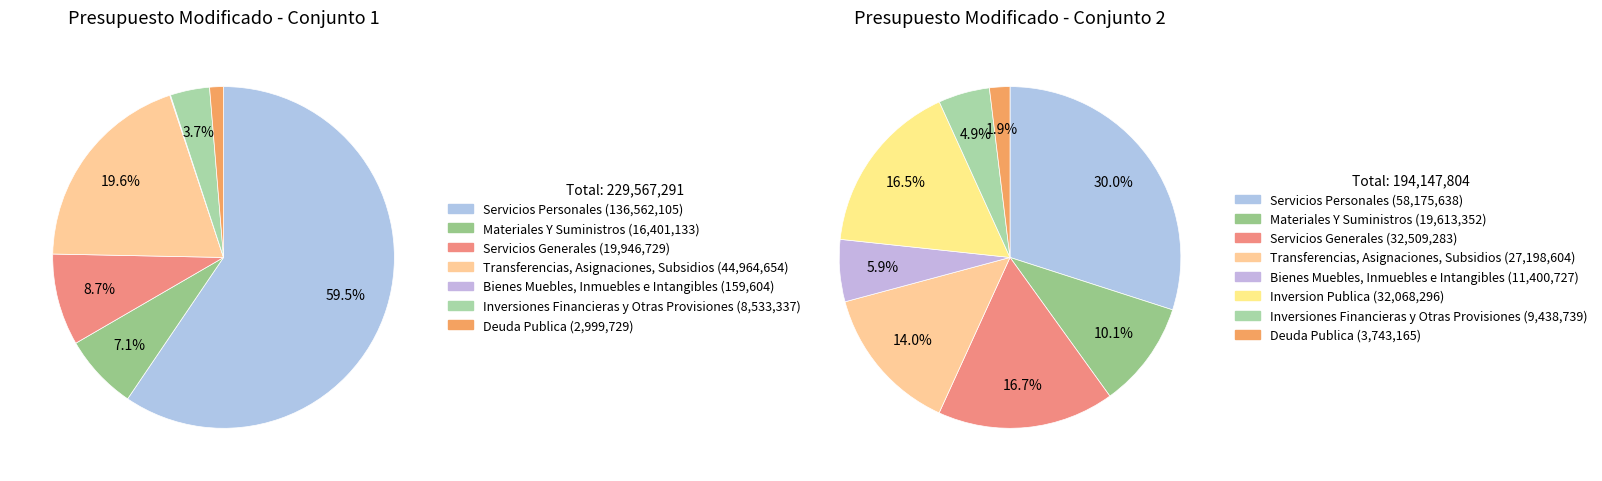

Between Servicios Personales and Bienes Muebles, Inmuebles e Intangibles, which is larger?

Servicios Personales